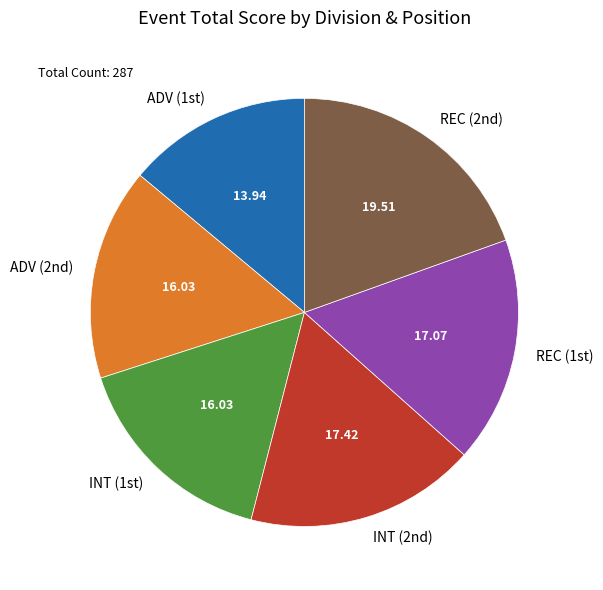

Does any single category account for the majority?

No